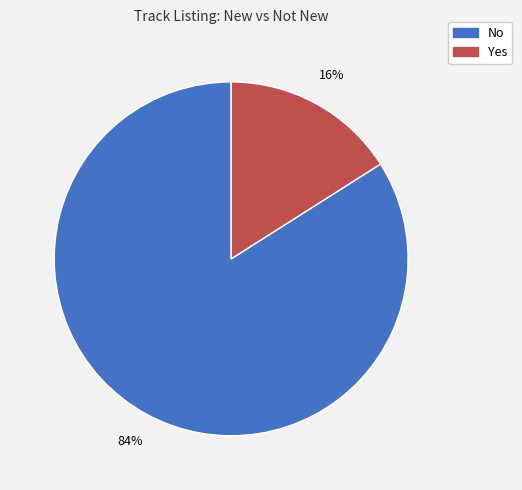

What is the ratio of the value at No to the value at Yes?

5.2